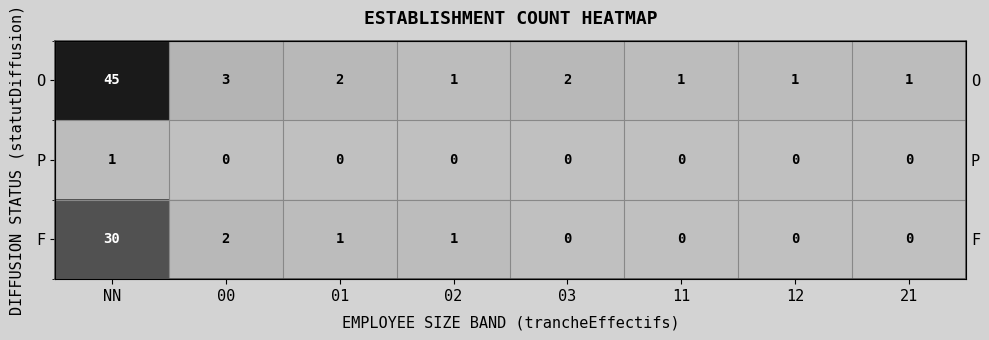

Is it true that O equals 1 at 01?

False